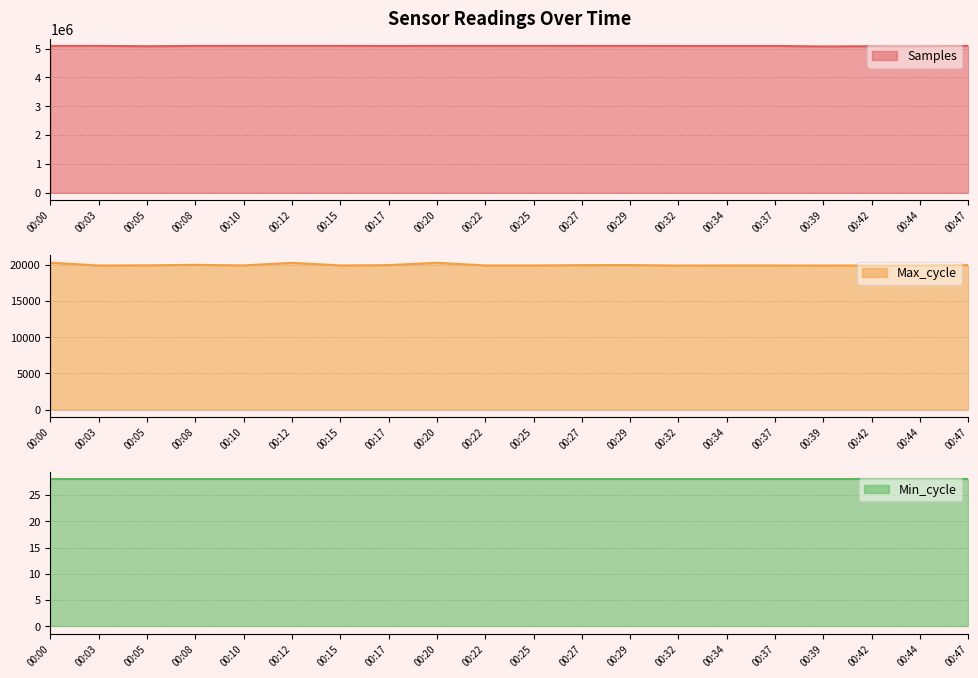

Does the chart have visible grid lines?

Yes